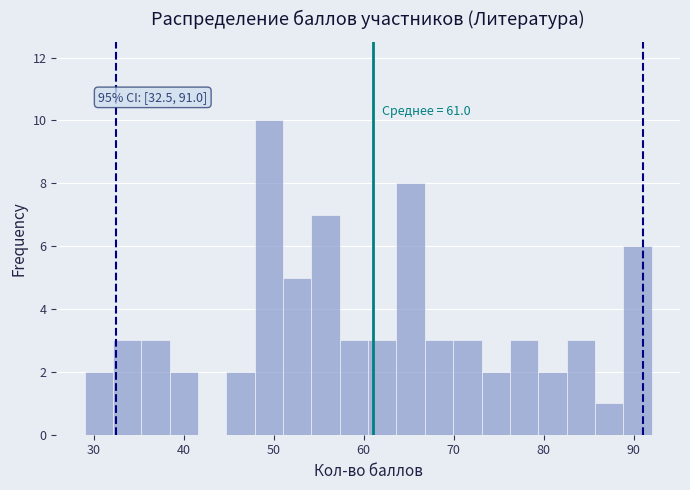

Around what value on the x-axis is the tallest bar? Give the approximate position of its centre, as read against the axis.

49